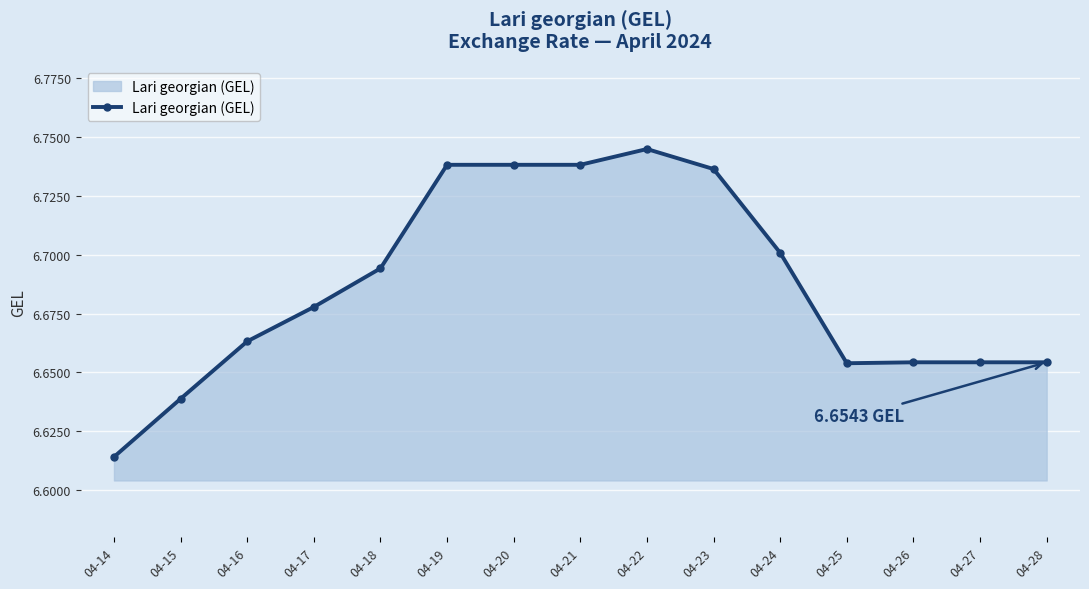

Where is the data nearest to the value 6?

04-14